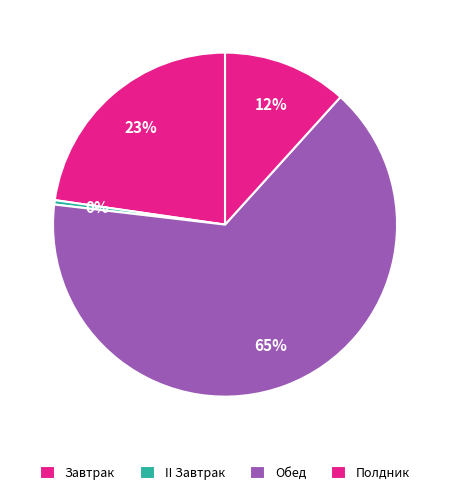

Which slice is the smallest?

II Завтрак